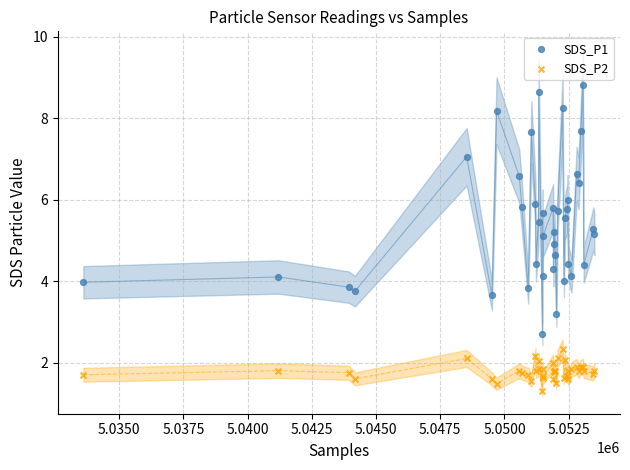

What are all the series names shown in the legend?

SDS_P1, SDS_P2